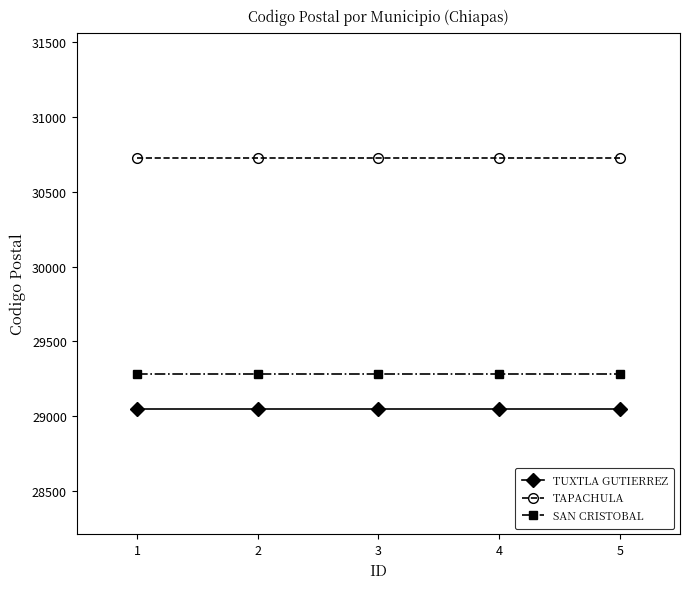

What is the sum of all SAN CRISTOBAL values?

146400